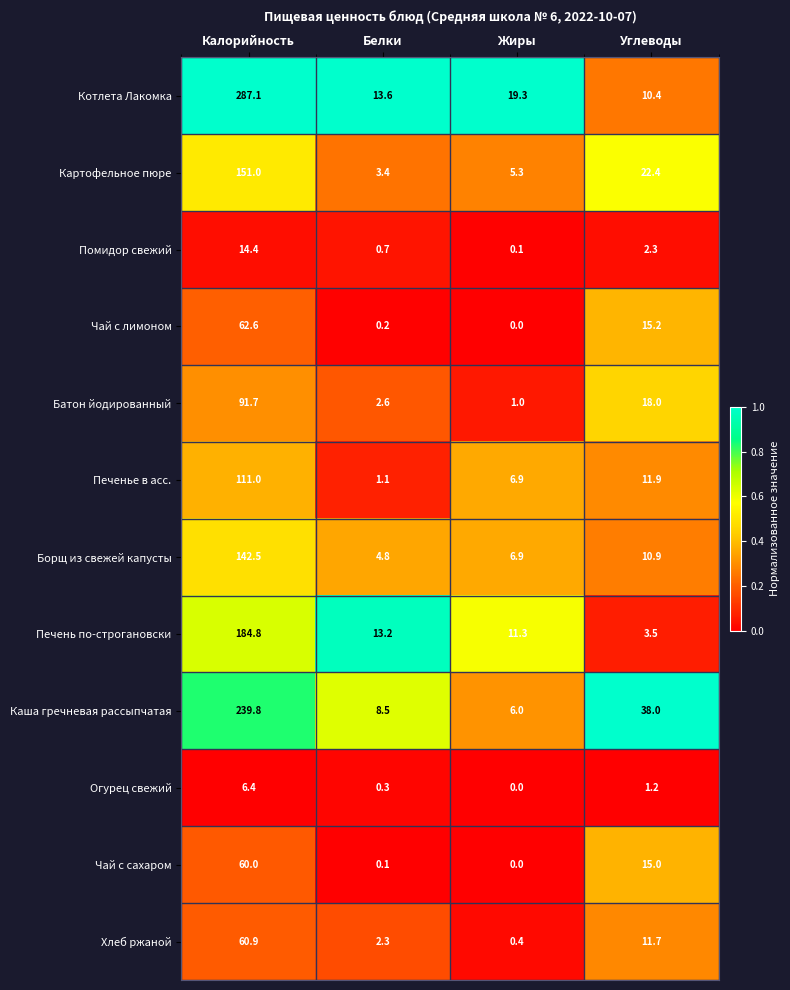

At Углеводы, list the series in order from smallest to largest.

Огурец свежий, Помидор свежий, Печень по-строгановски, Котлета Лакомка, Борщ из свежей капусты, Хлеб ржаной, Печенье в асс., Чай с сахаром, Чай с лимоном, Батон йодированный, Картофельное пюре, Каша гречневая рассыпчатая